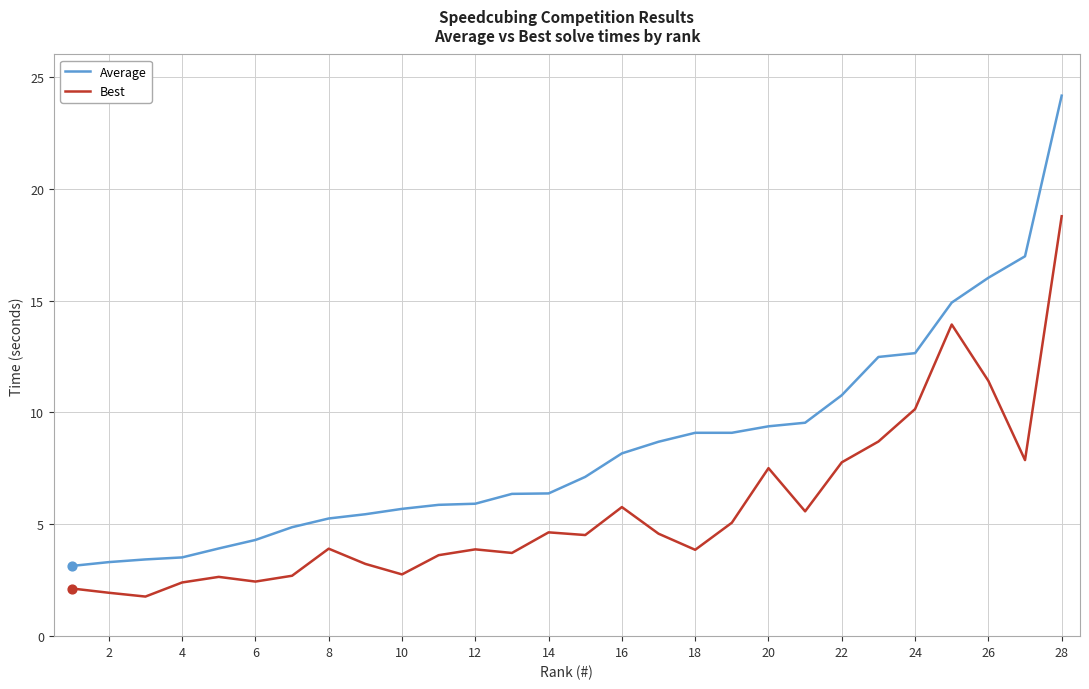

Which series has the largest total across all categories?

Average